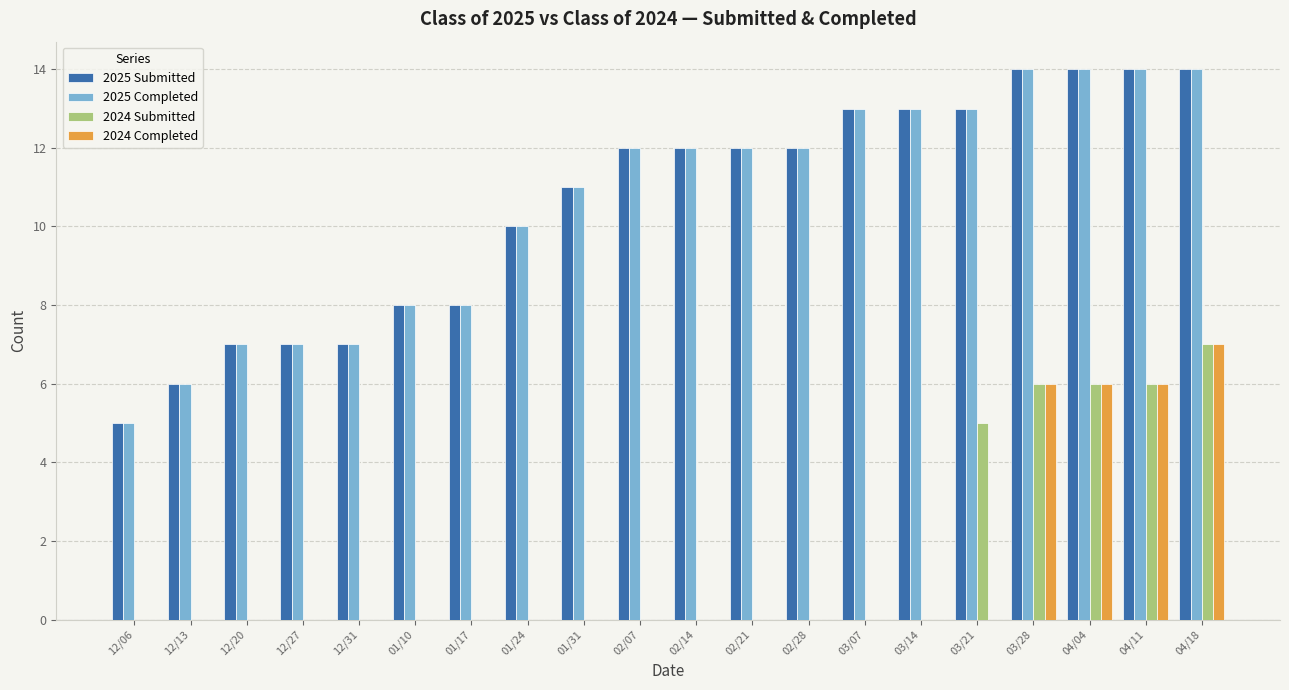

What is the sum of all 2024 Submitted values?

30